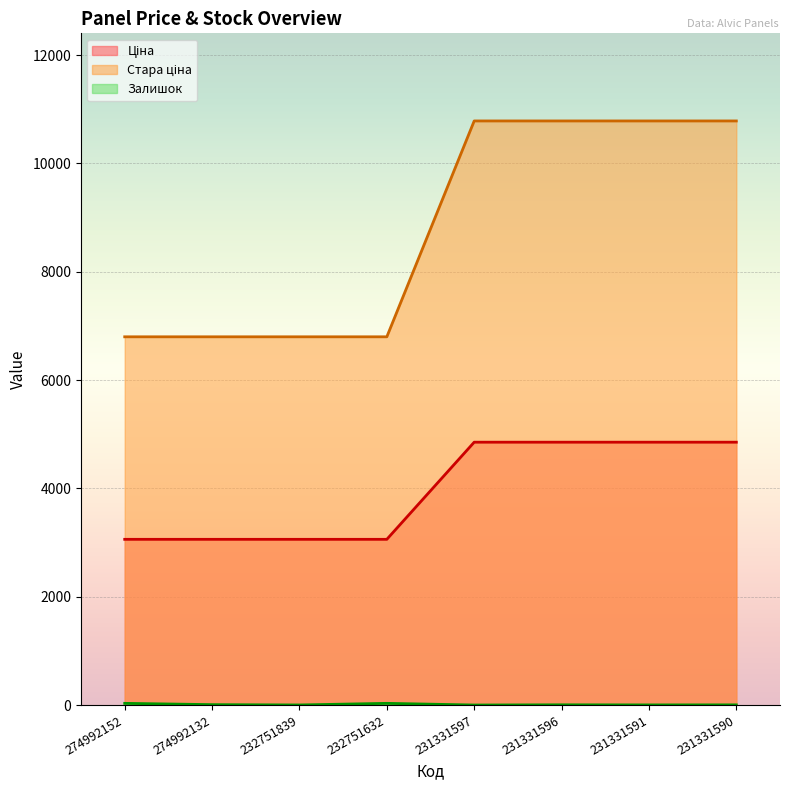

Which category has the highest value in the Залишок series?

274992152